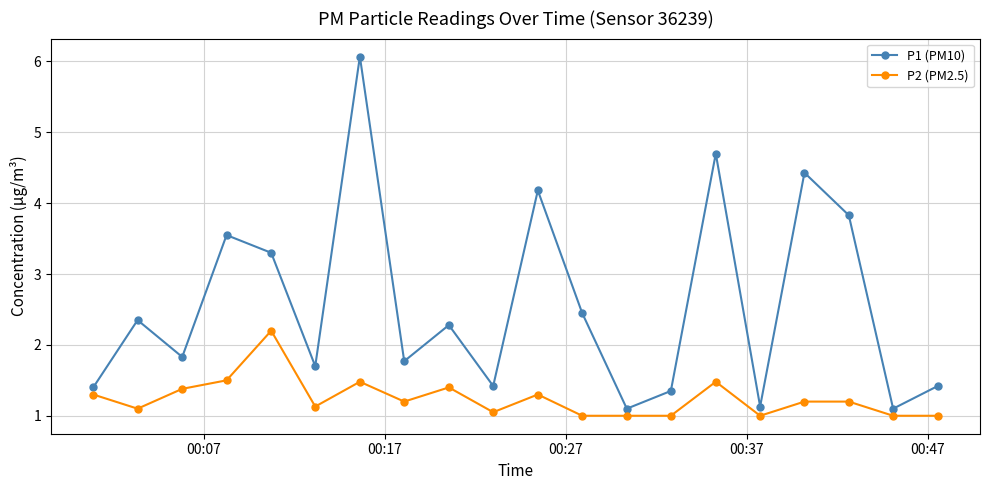

Does the chart display data point markers on the line(s)?

Yes